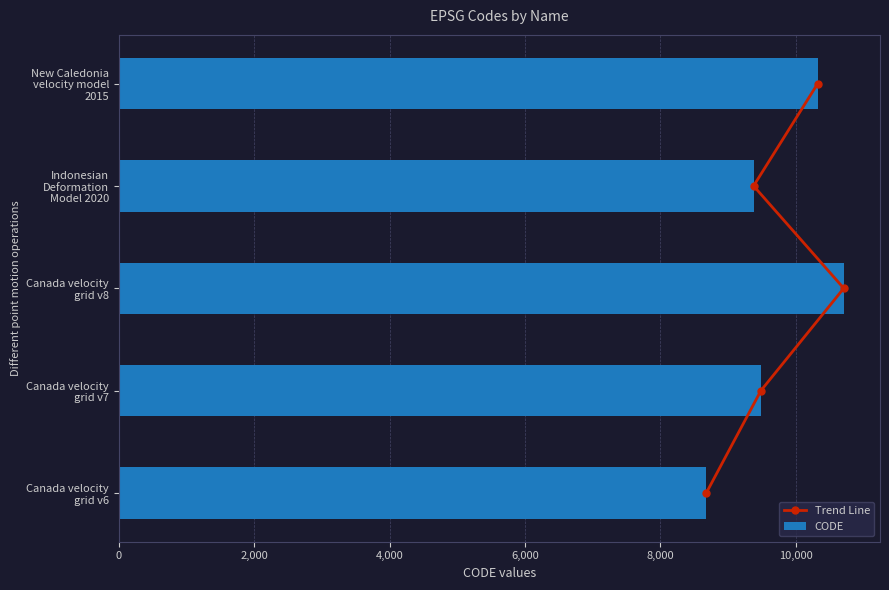

What is the difference between the second highest and minimum values in the CODE series?

1647